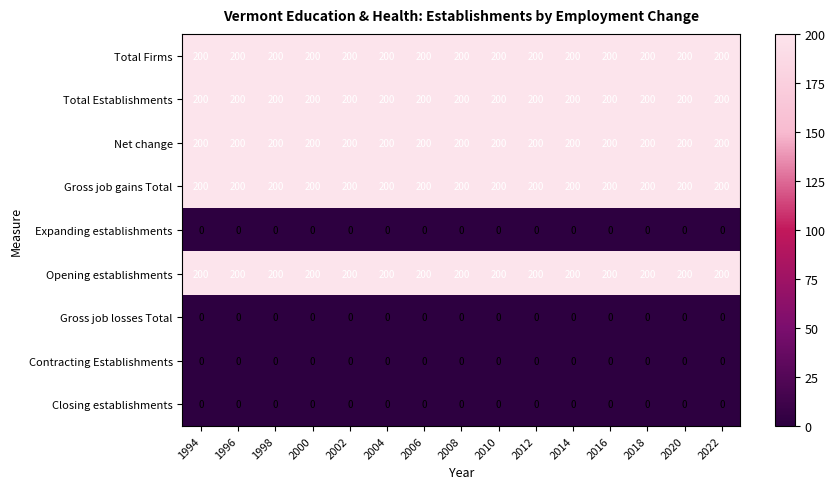

What value does the Net change series have at 2008?

200